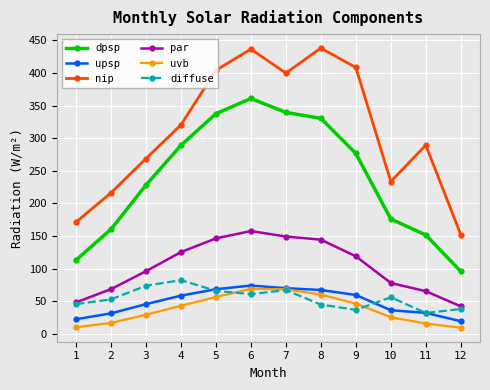

At which category is the sum across all series the highest?

6